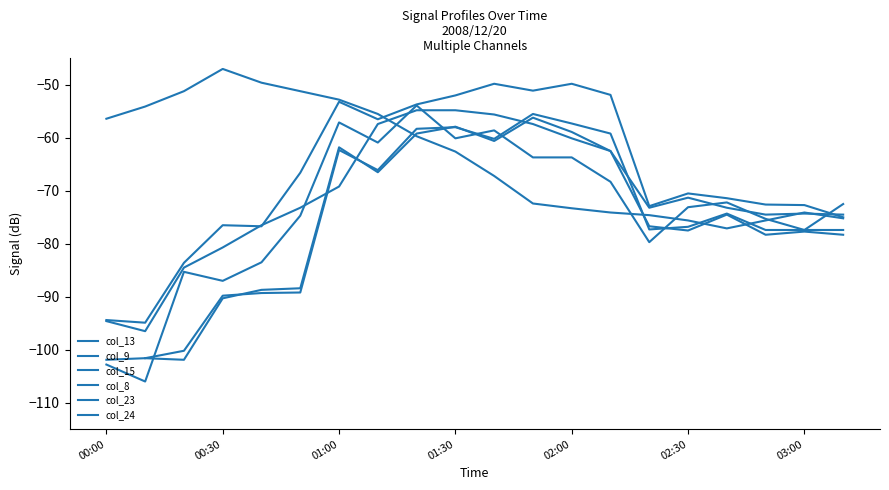

What is the highest value of the col_23 series?

-55.5